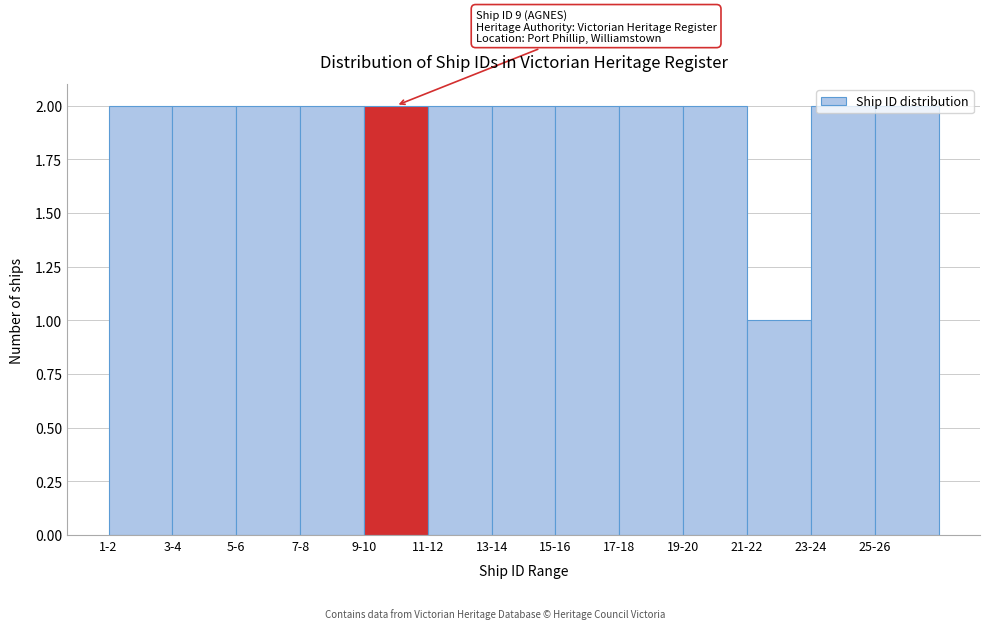

The value at 13-14 is 1. True or false?

False